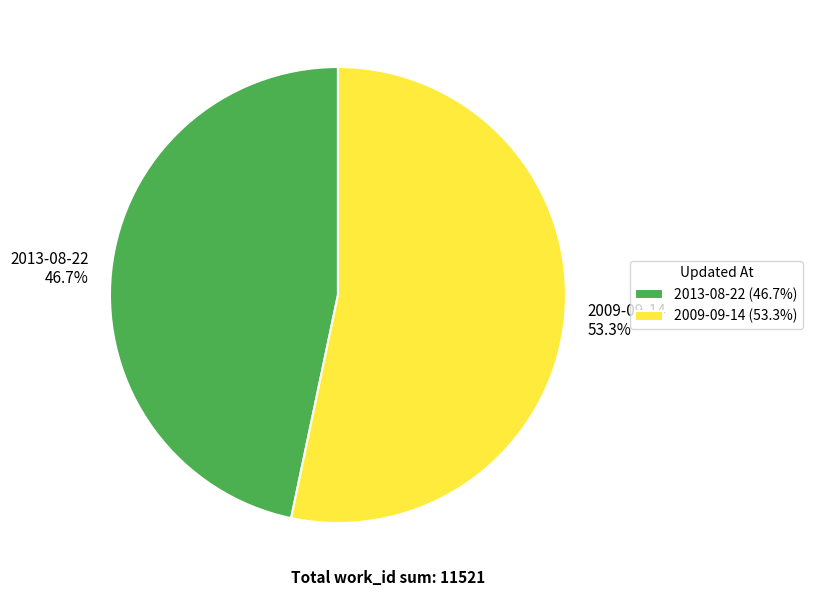

Is it true that 2009-09-14 is 53% of the pie?

True